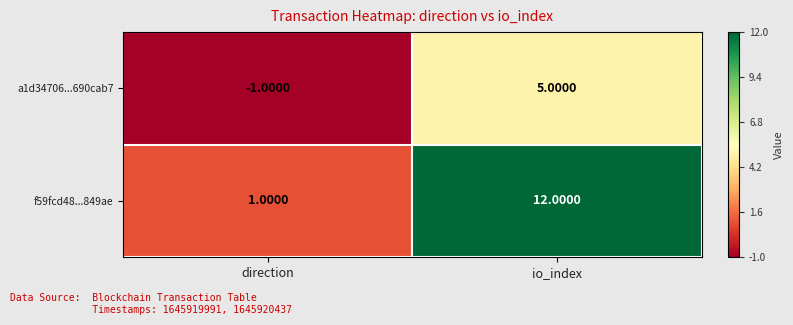

At direction, list the series in order from smallest to largest.

a1d34706...690cab7, f59fcd48...849ae